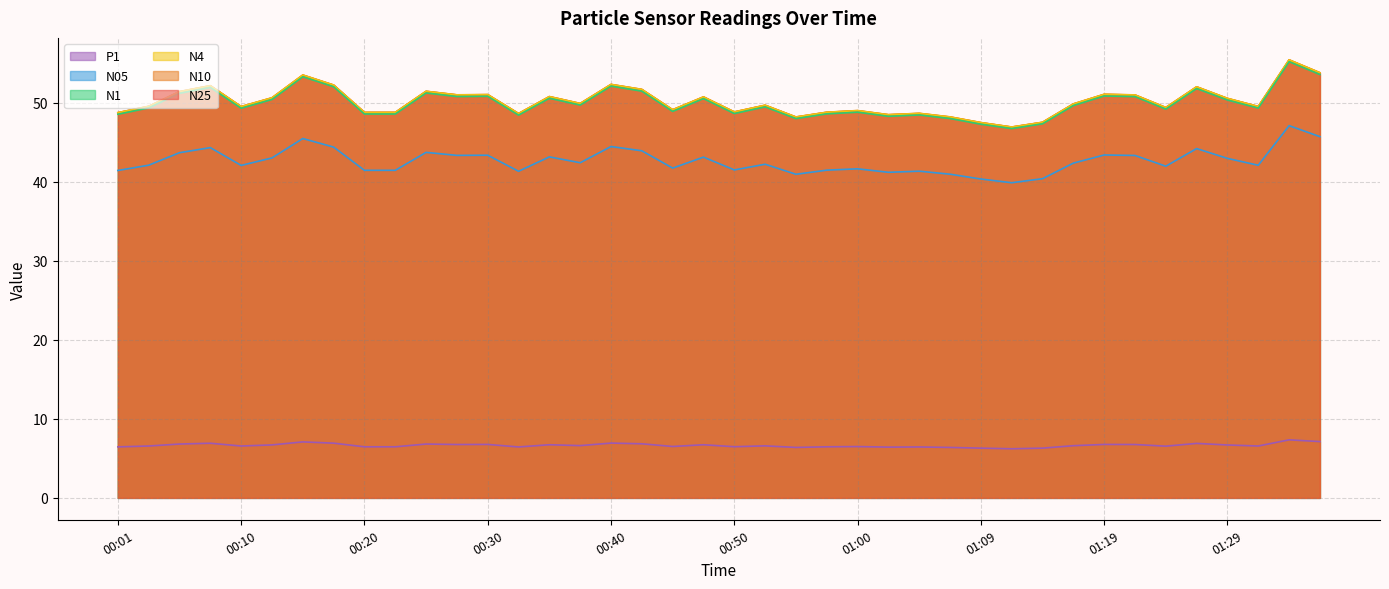

At how many categories does at least one series exceed 10?

40